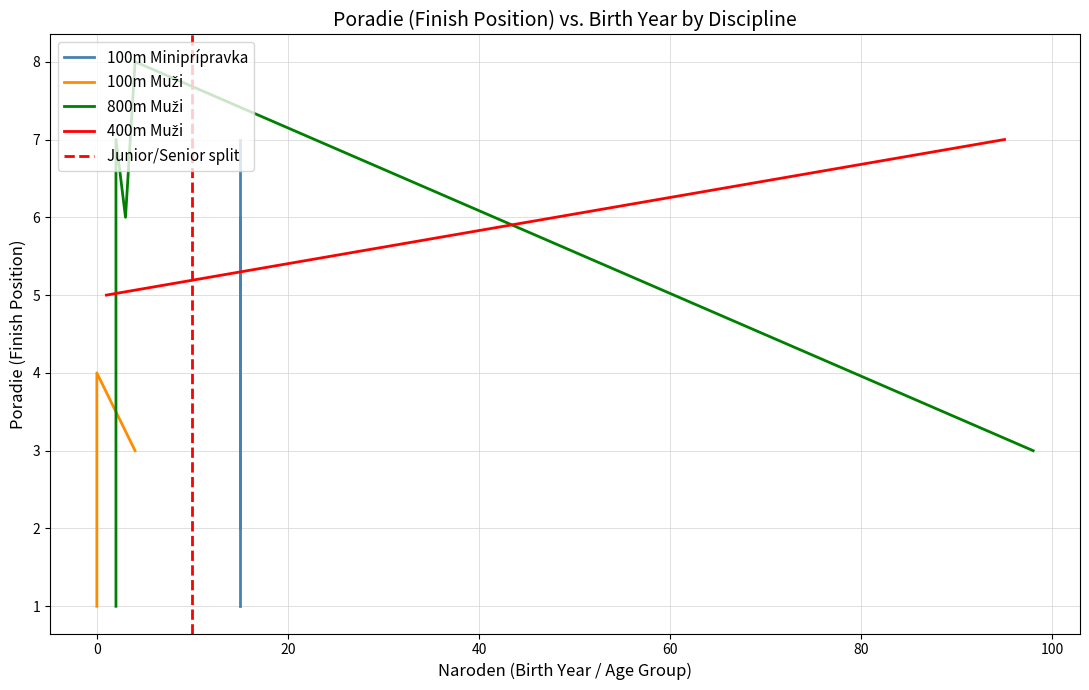

What is the value of the 6th point from the left?

2